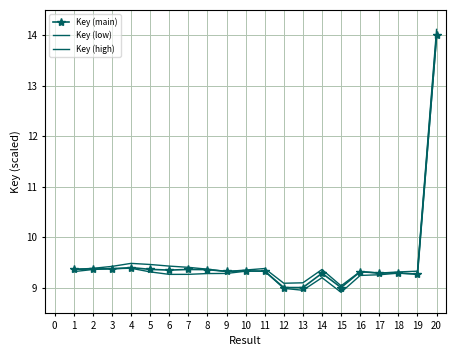

Rank the series by their maximum value, from highest to lowest.

Key (high), Key (main), Key (low)